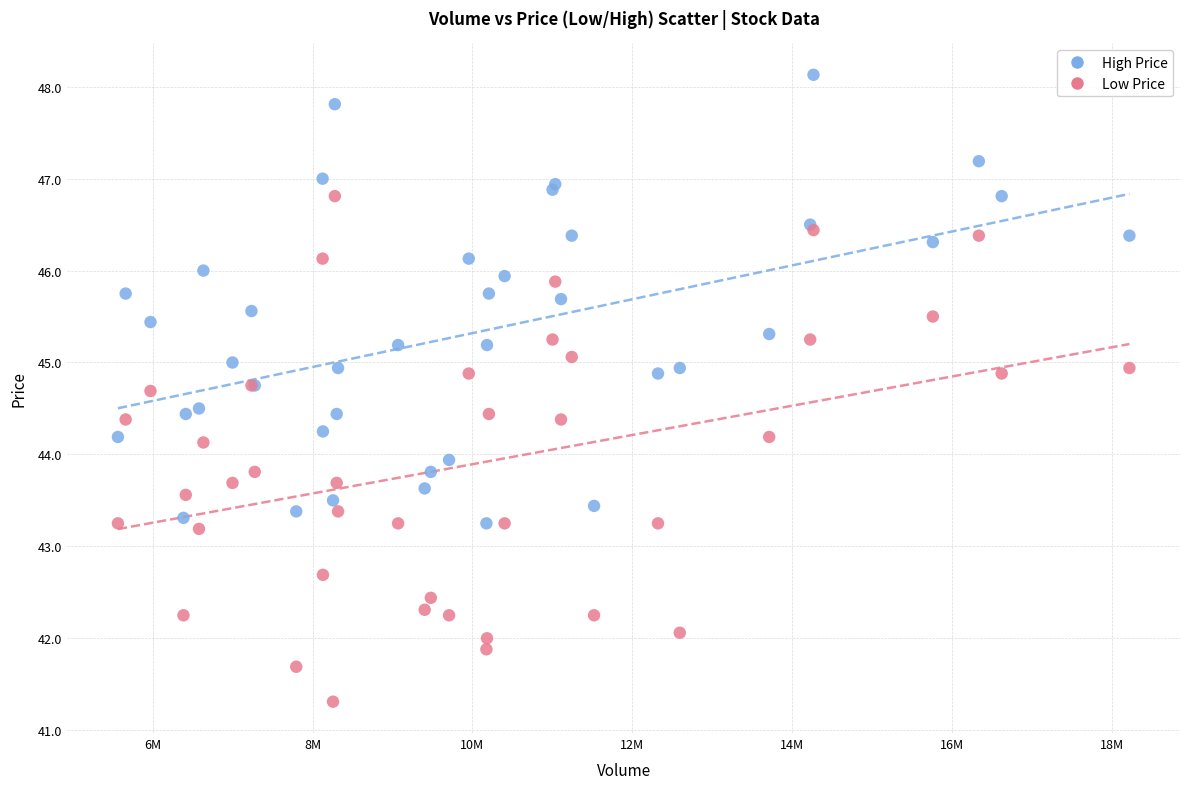

Which series reaches the minimum Y coordinate?

Low Price